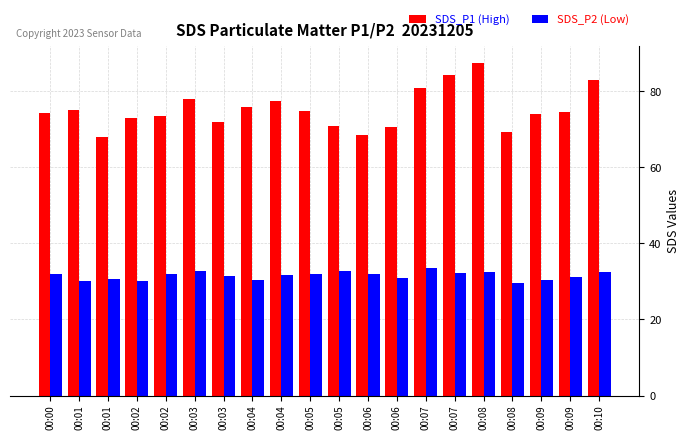

What is the highest value of the SDS_P1 (High) series?

87.5